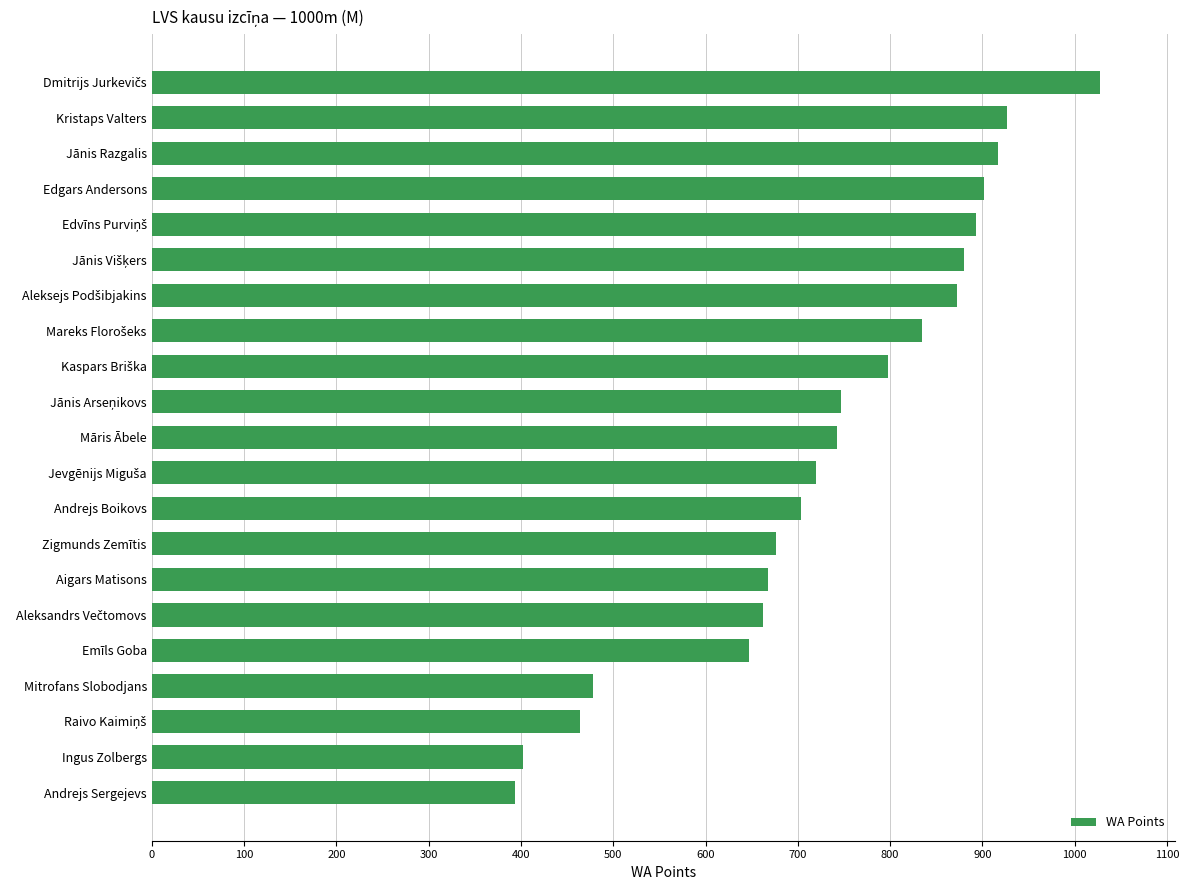

What is the sum of all values?

15354